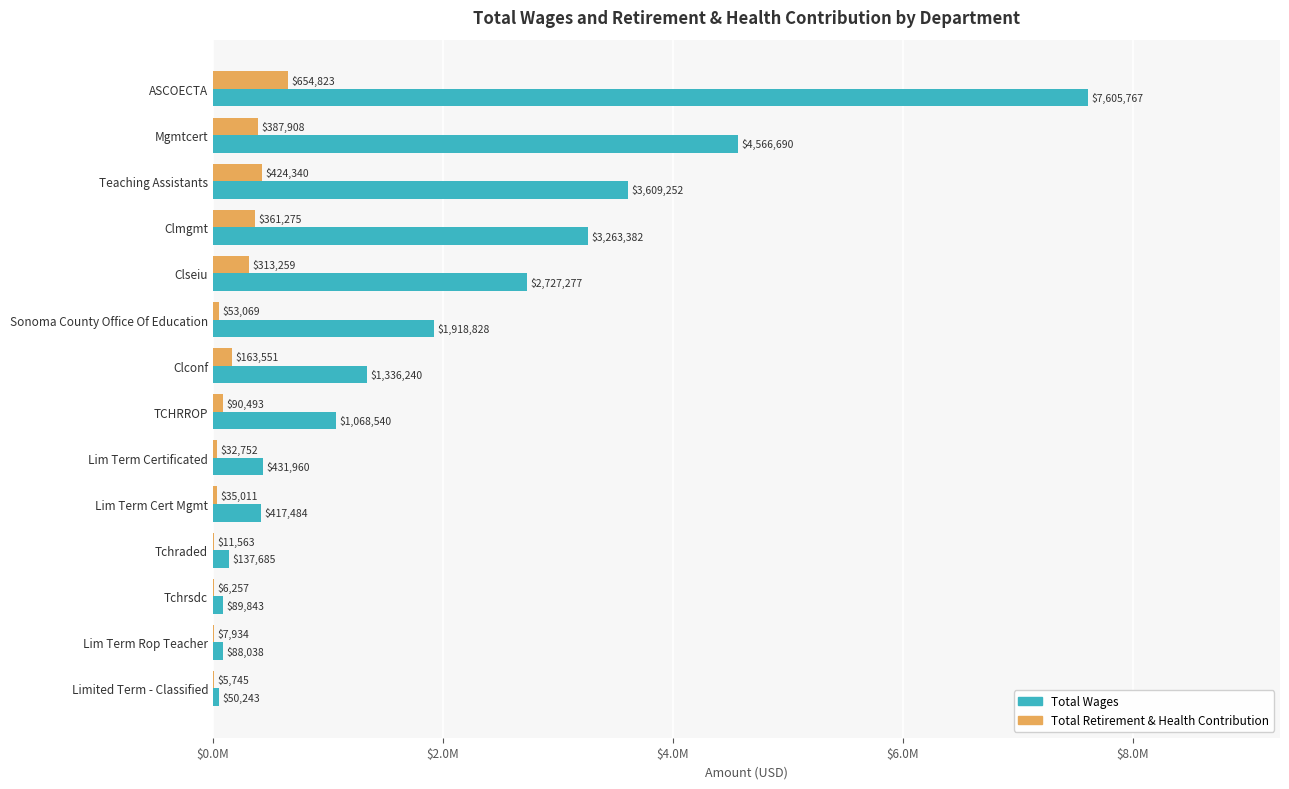

What are all the series names shown in the legend?

Total Wages, Total Retirement & Health Contribution